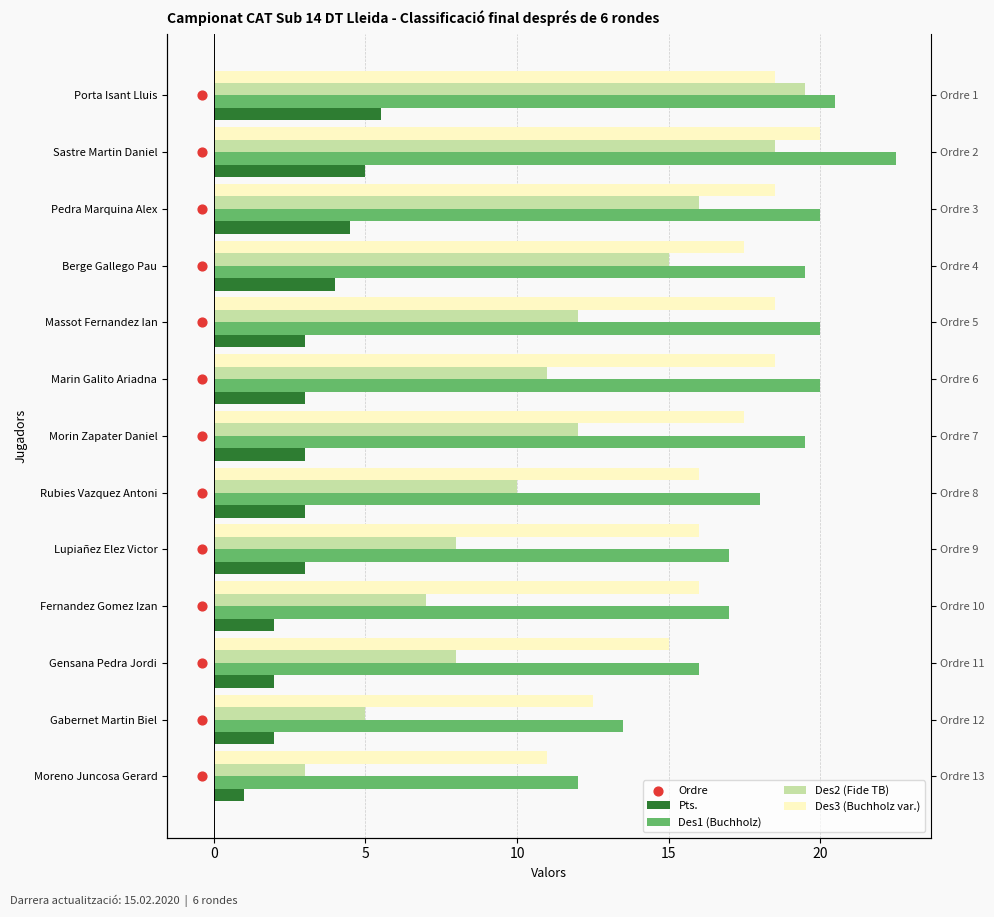

What are all the series names shown in the legend?

Pts., Des1 (Buchholz), Des2 (Fide TB), Des3 (Buchholz var.), Ordre